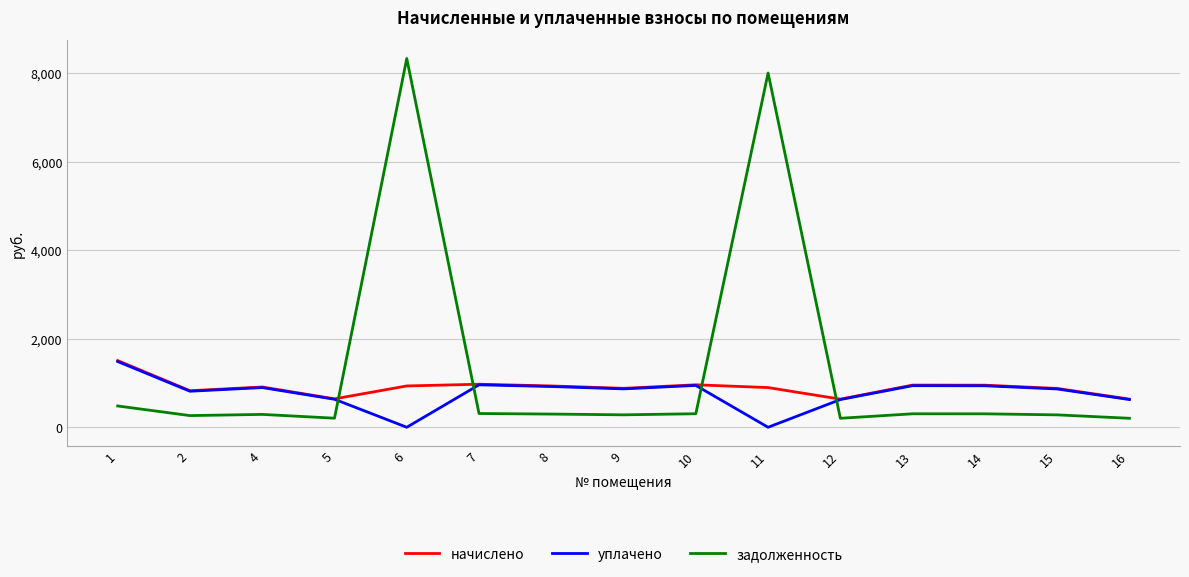

Which series has the largest total across all categories?

задолженность